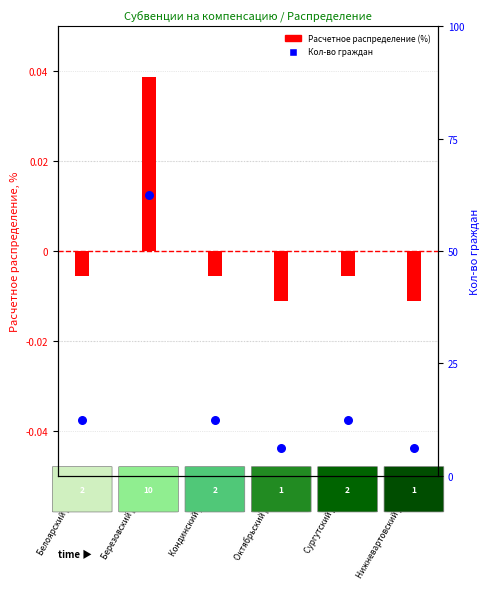

At how many categories does at least one series exceed 23?

1